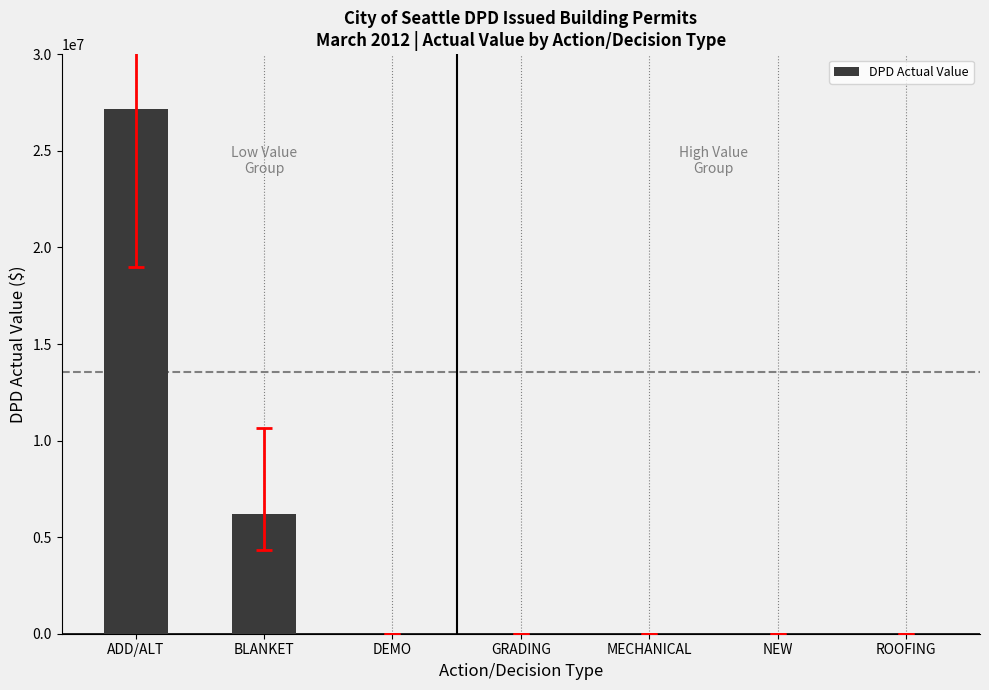

Are the bars grouped side by side (vs. stacked)?

No